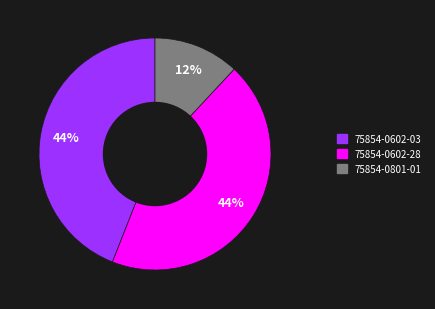

True or false: 75854-0801-01 accounts for 4% of the total.

False